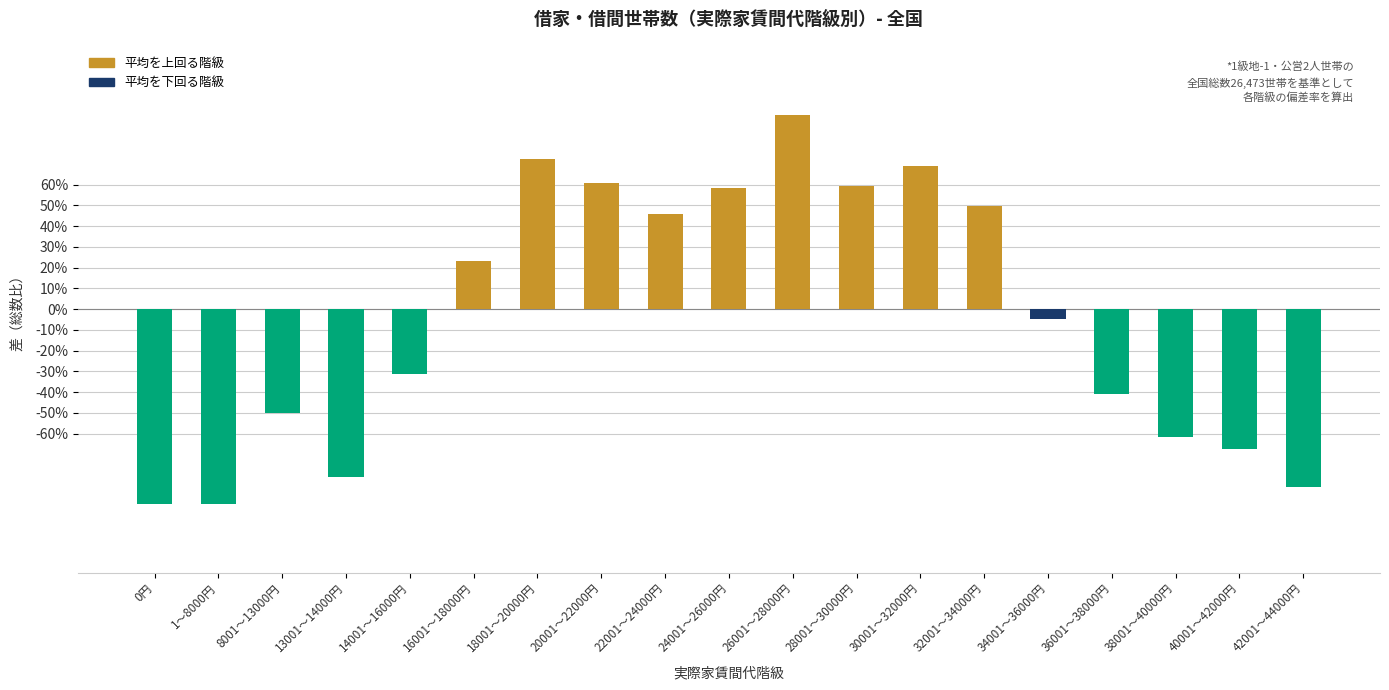

Which has a higher value, 24001～26000円 or 20001～22000円?

20001～22000円